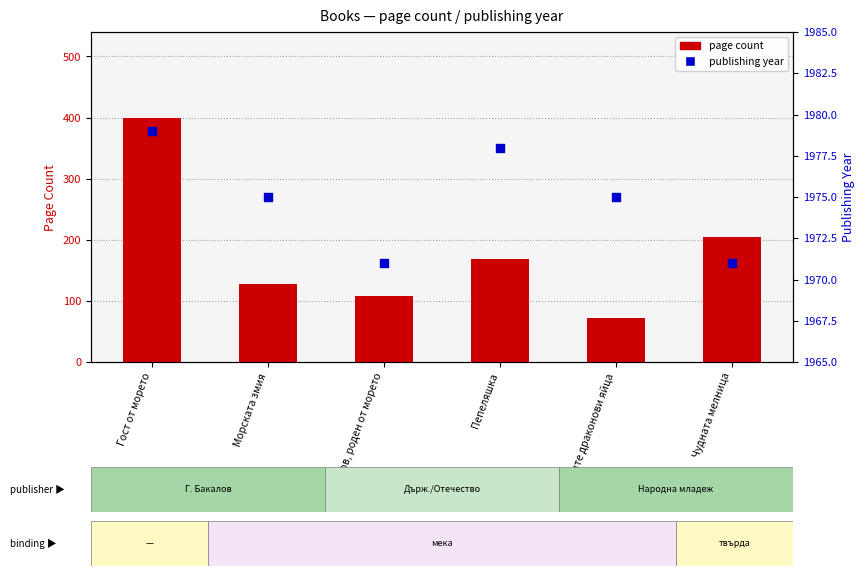

Which series reaches the maximum Y coordinate?

publishing year